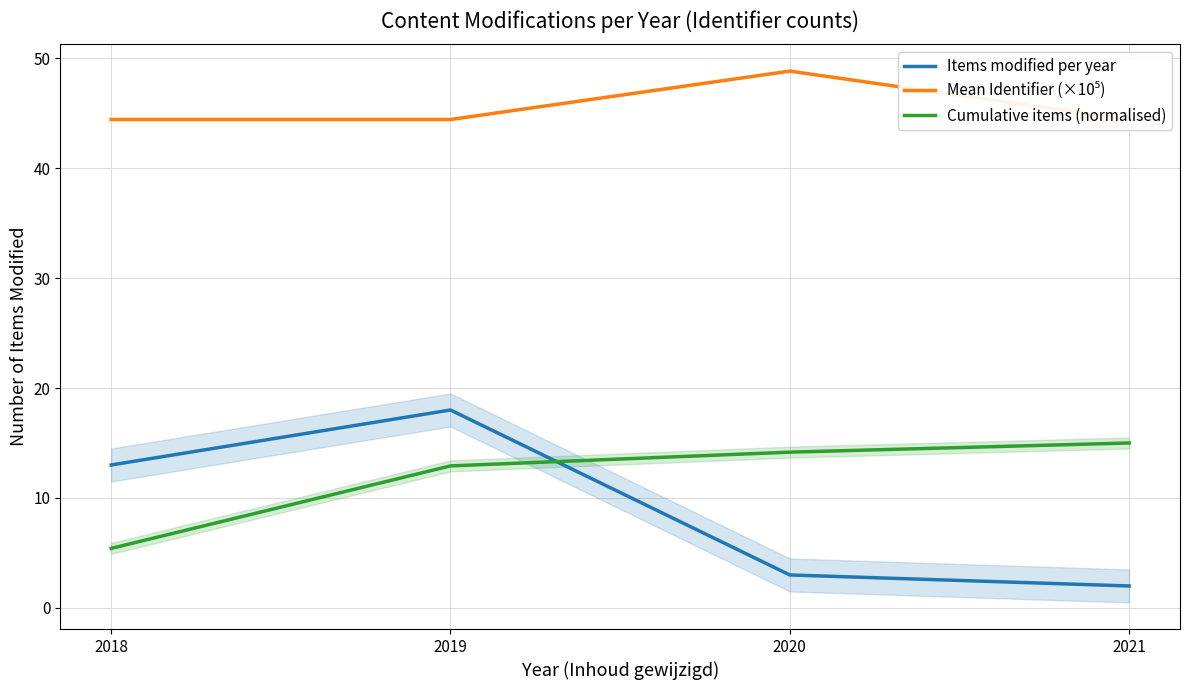

What is the value of the Mean Identifier (×10⁵) point at the 1st from the left?

44.4